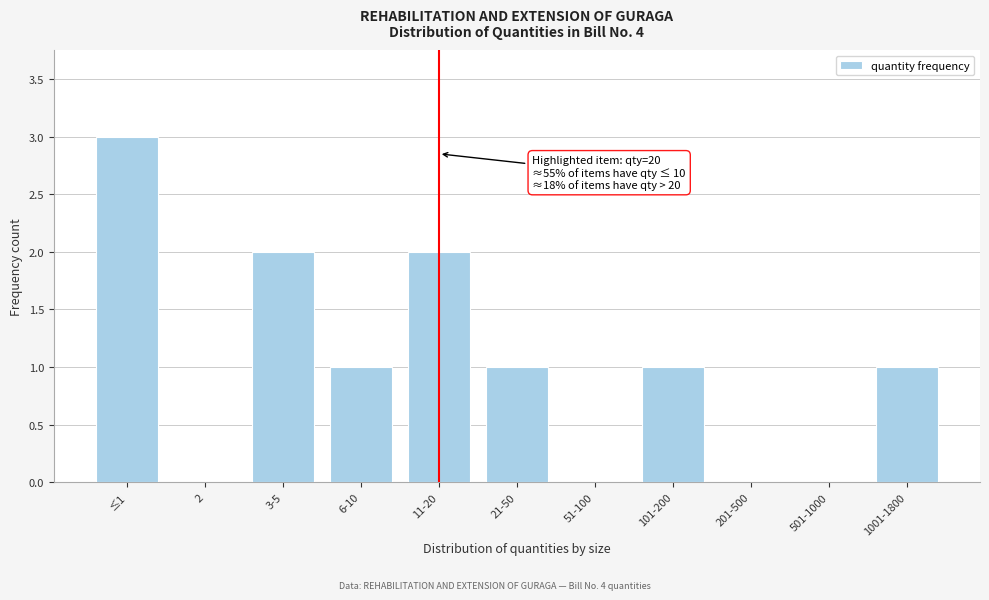

Reading right to left, what are all the values shown in this chart?

1001-1800=1	501-1000=0	201-500=0	101-200=1	51-100=0	21-50=1	11-20=2	6-10=1	3-5=2	2=0	≤1=3